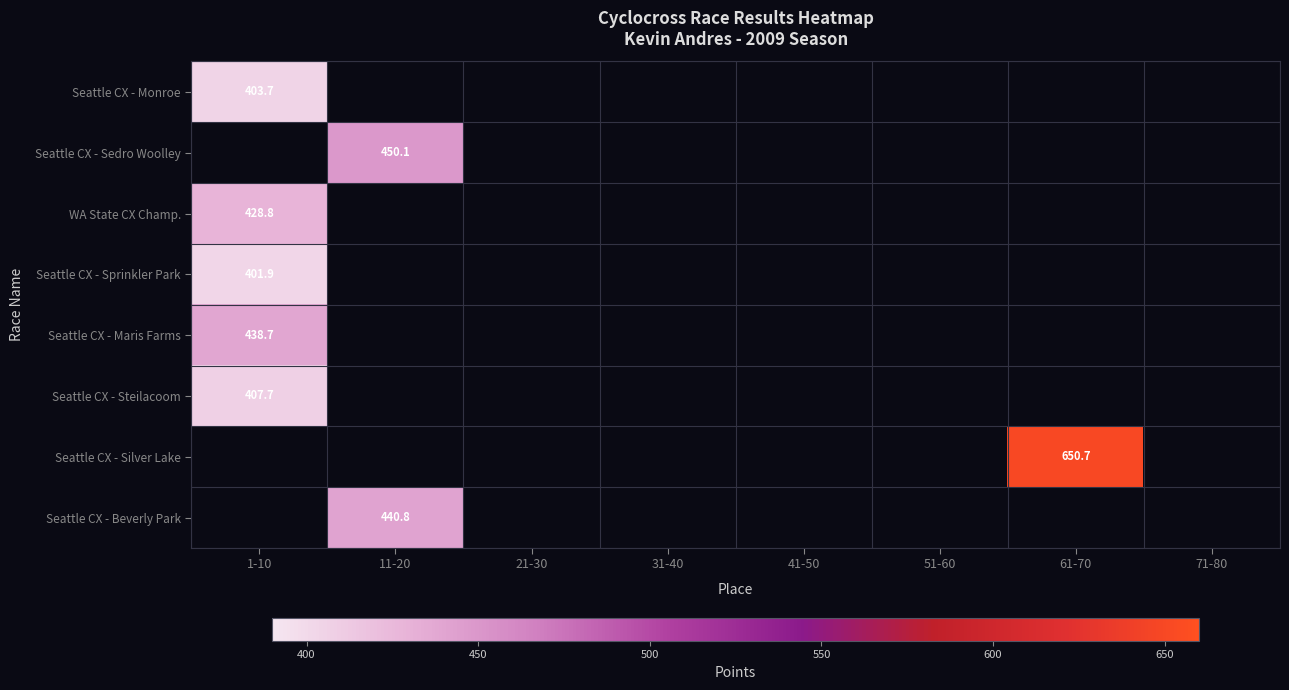

At which category does the chart reach its minimum across all series?

1-10